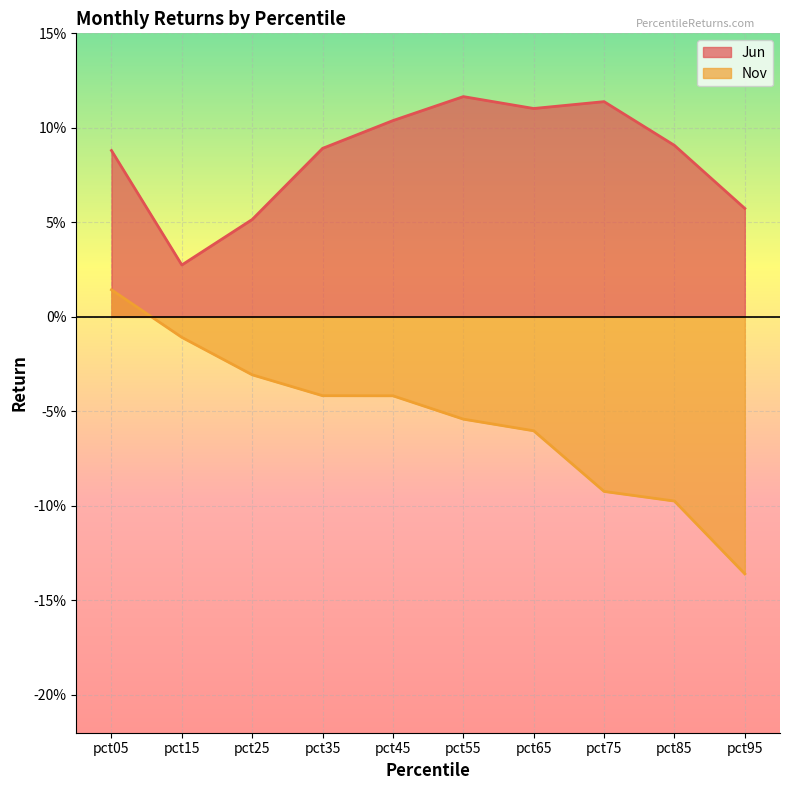

How many values in the Nov series are below 0?

9